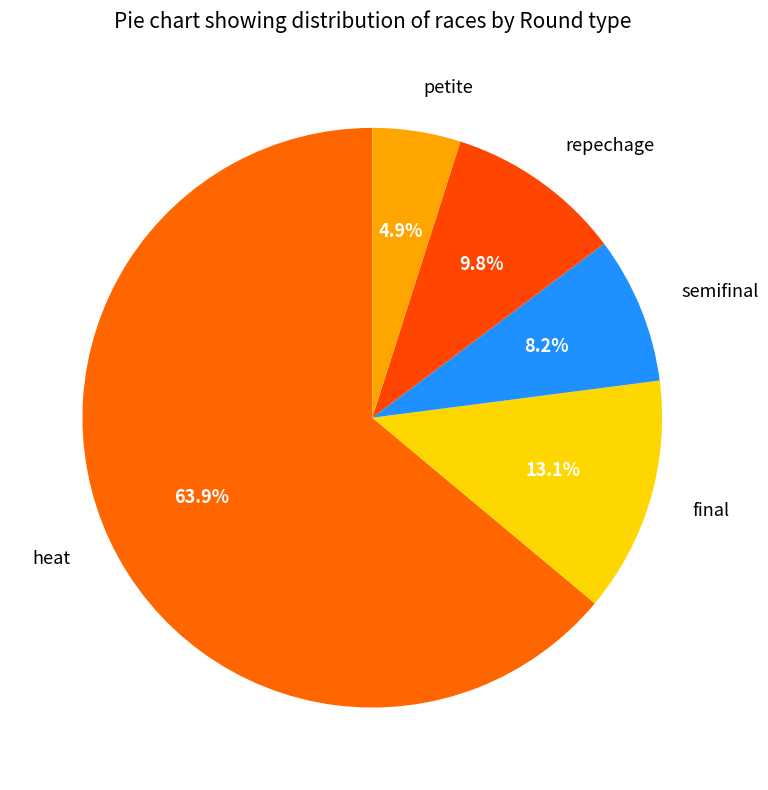

Do semifinal and repechage together represent more than half of the pie?

No